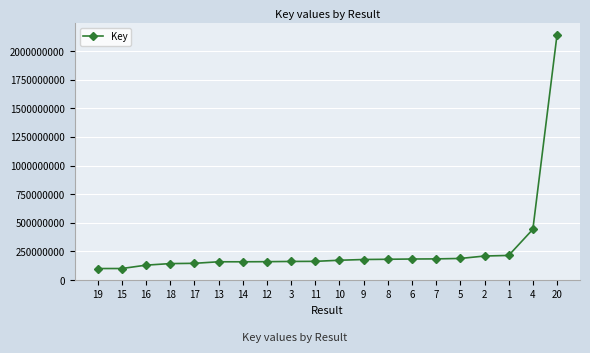

What is the label of the 2nd point from the right?

4